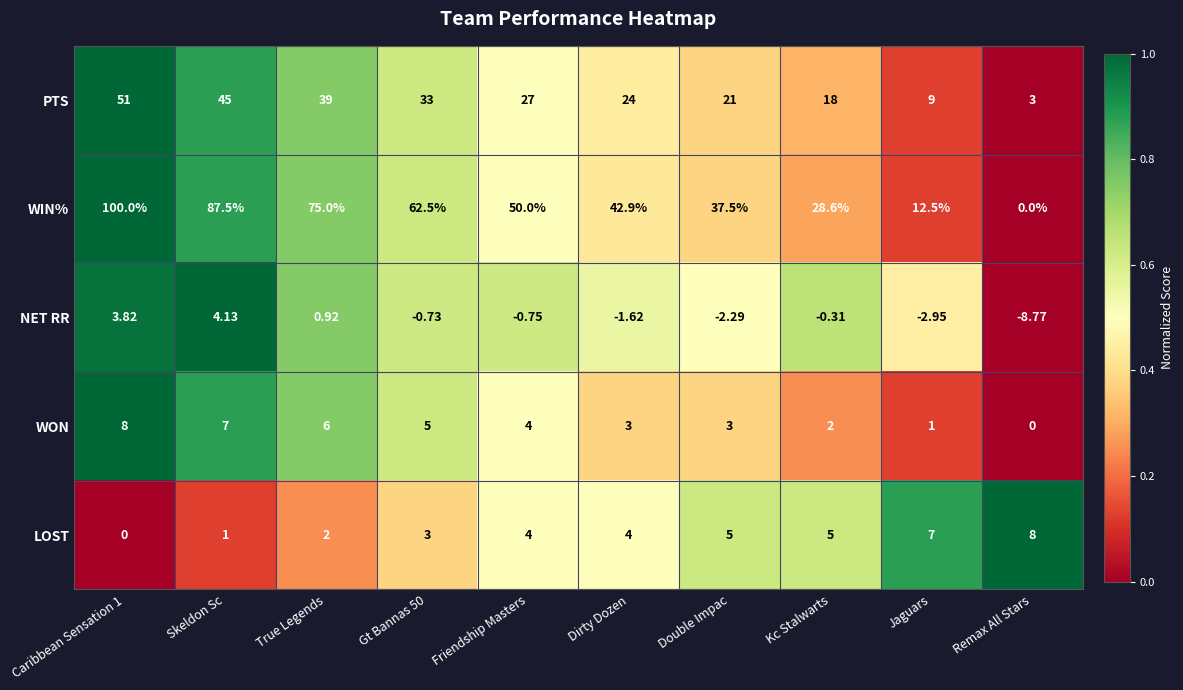

At which label is WIN% closest to 50?

Friendship Masters